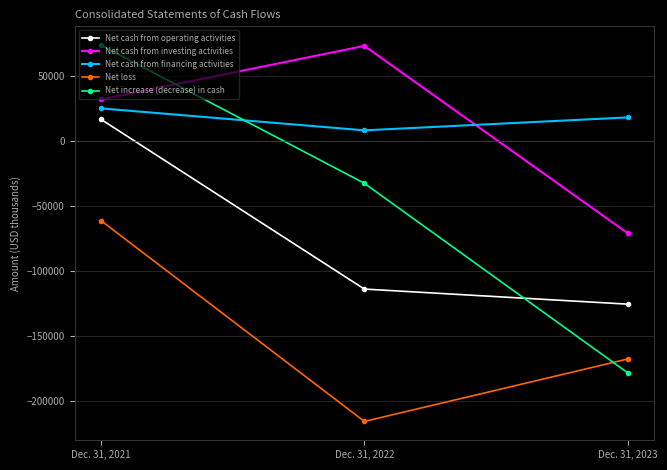

Count the Net cash from investing activities values in the range -71102 to 73241.

3